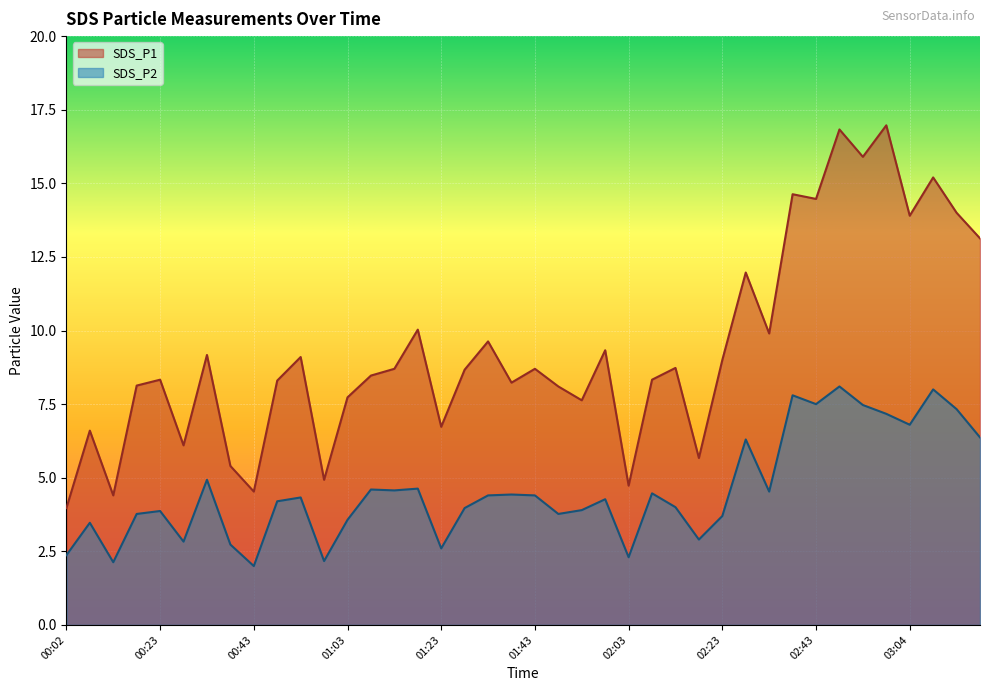

What is the difference between the SDS_P2 values at 02:23 and 02:08?

0.8